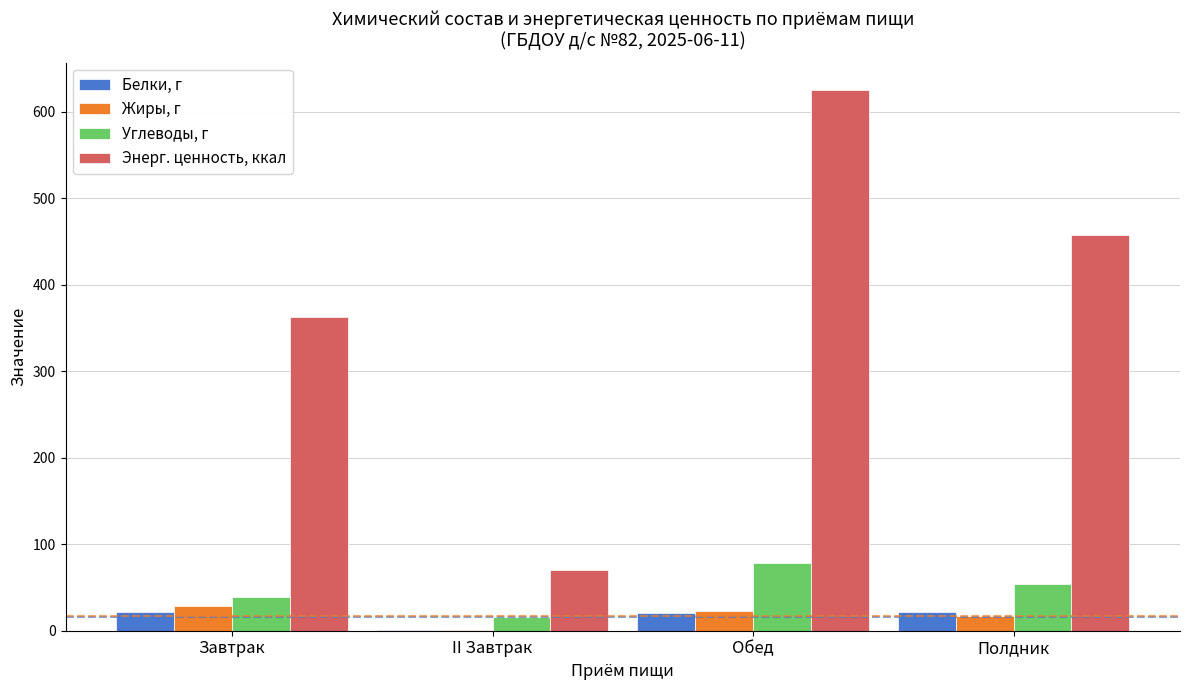

What is the sum of the Белки, г values at Обед and Полдник?

41.9